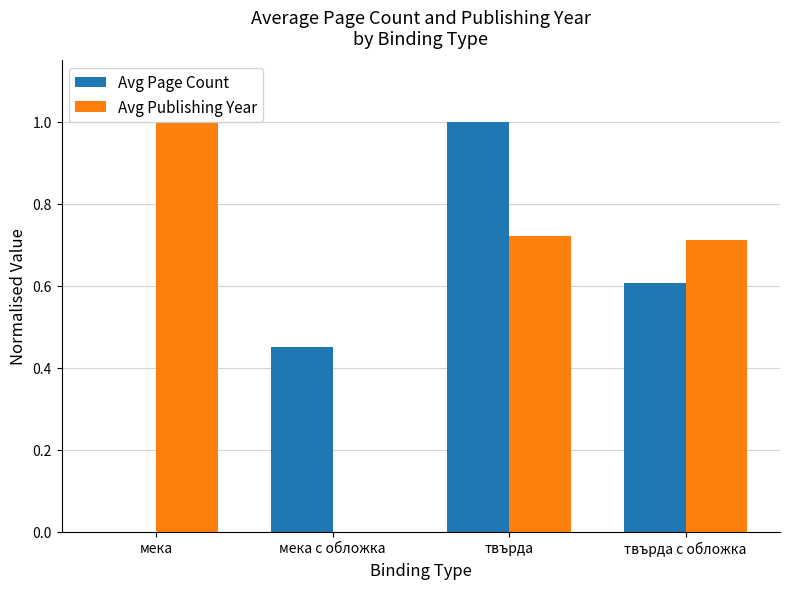

What is the greatest value displayed?

1.0